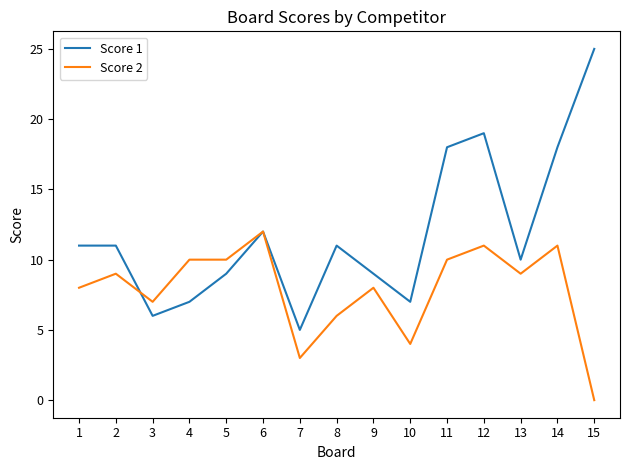

True or false: Score 2 has a value of 3 at 4.

False